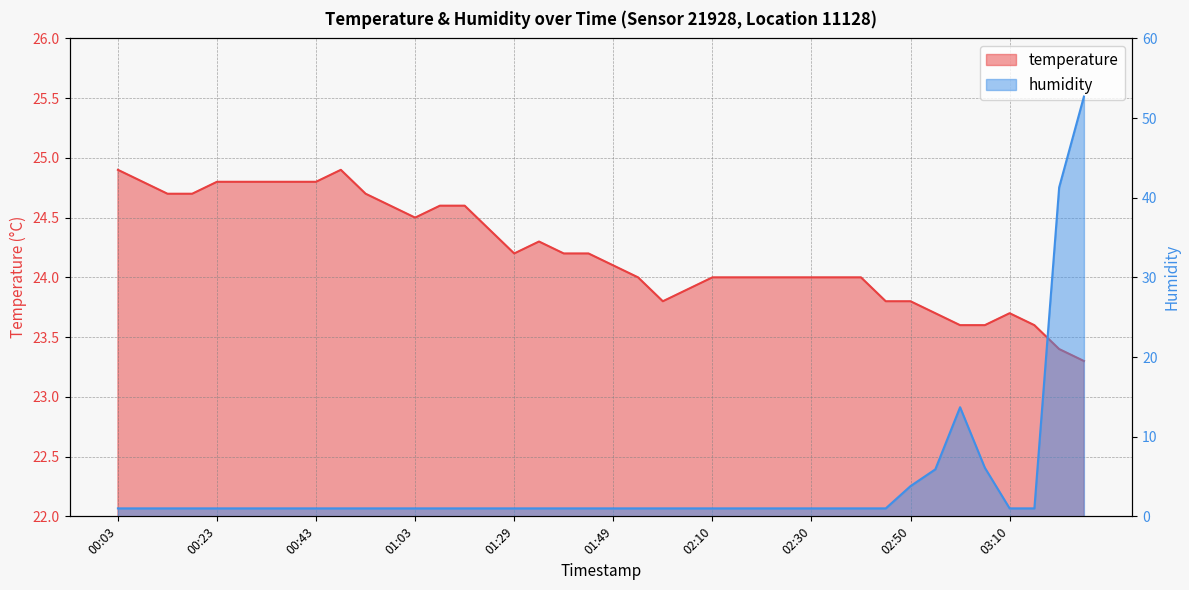

What is the average value of the temperature series?

24.2